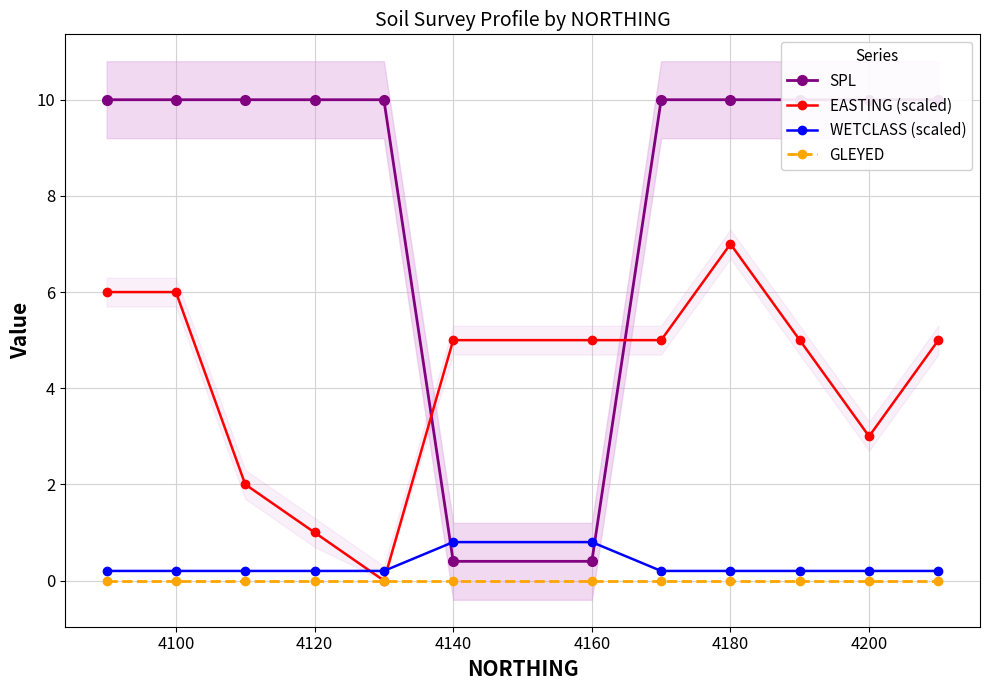

What is the highest value of the EASTING (scaled) series?

7.0